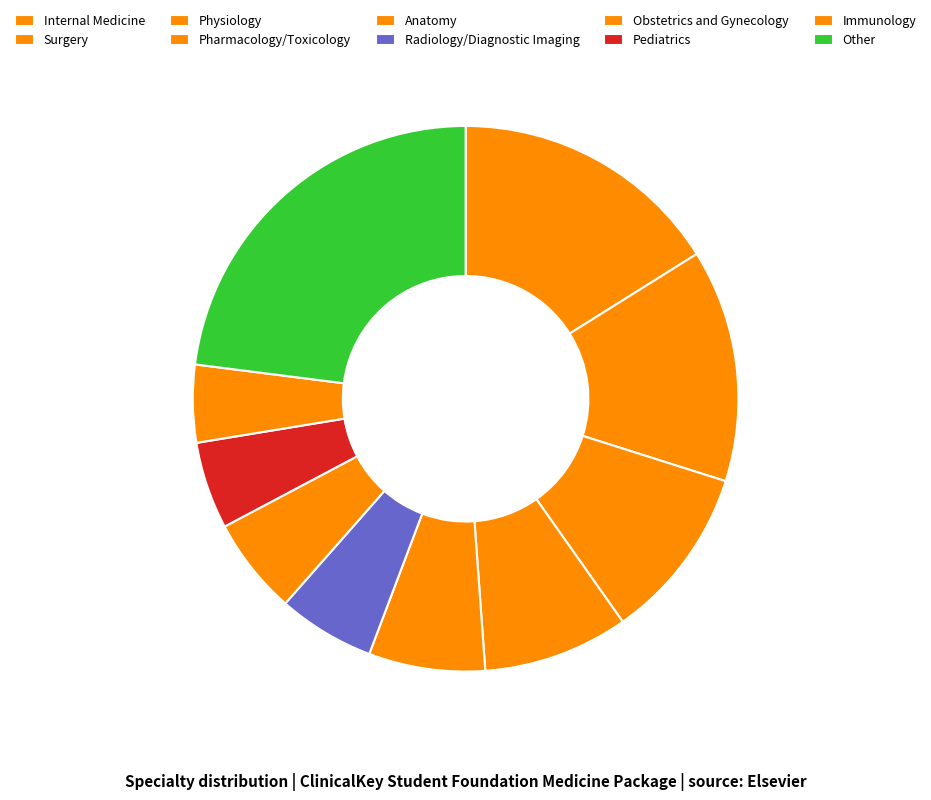

To the nearest percent, what is the difference between the Pharmacology/Toxicology and Anatomy slice percentages?

2%